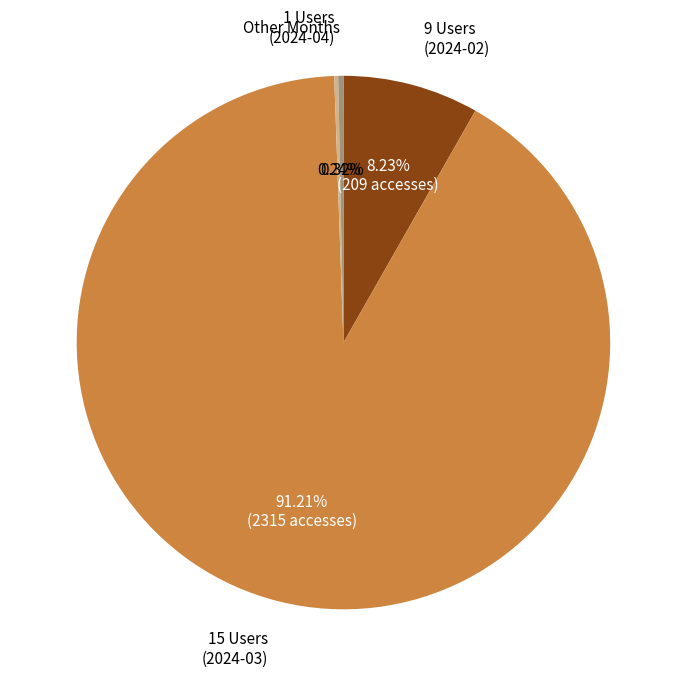

To the nearest percent, what is the difference between the largest and smallest slice percentages?

91%